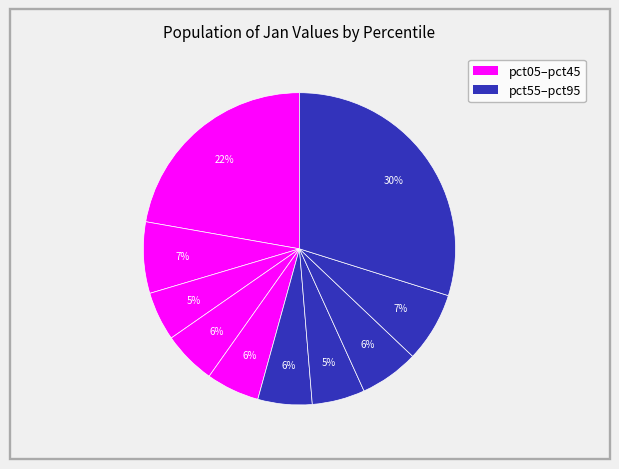

Count the number of slices in the pie.

10